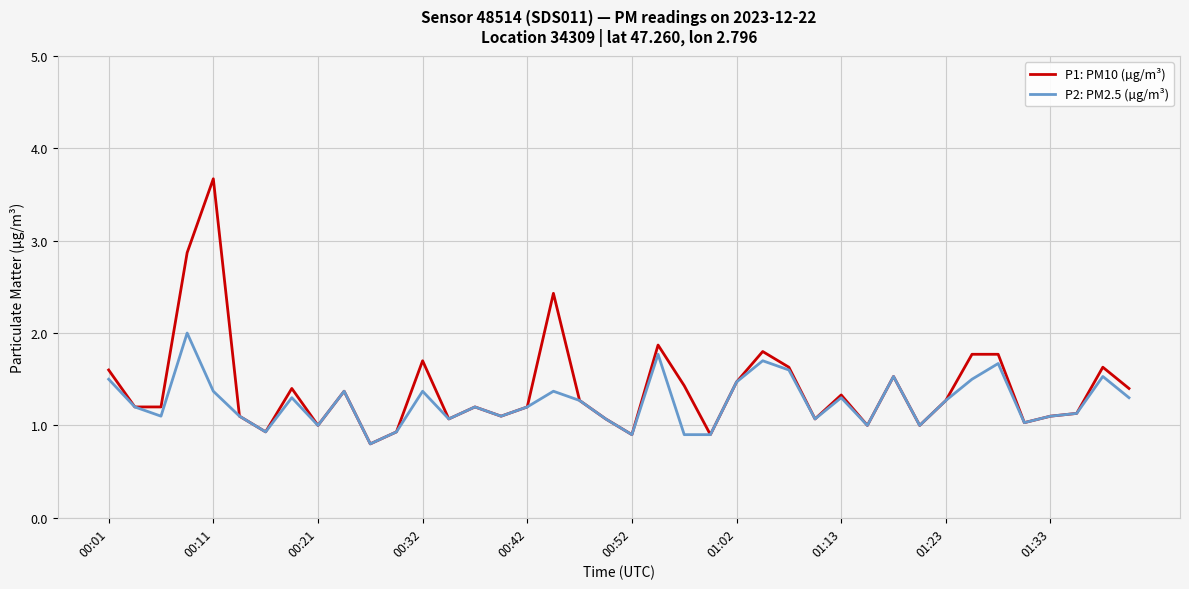

What is the sum of all P2: PM2.5 (µg/m³) values?

49.9